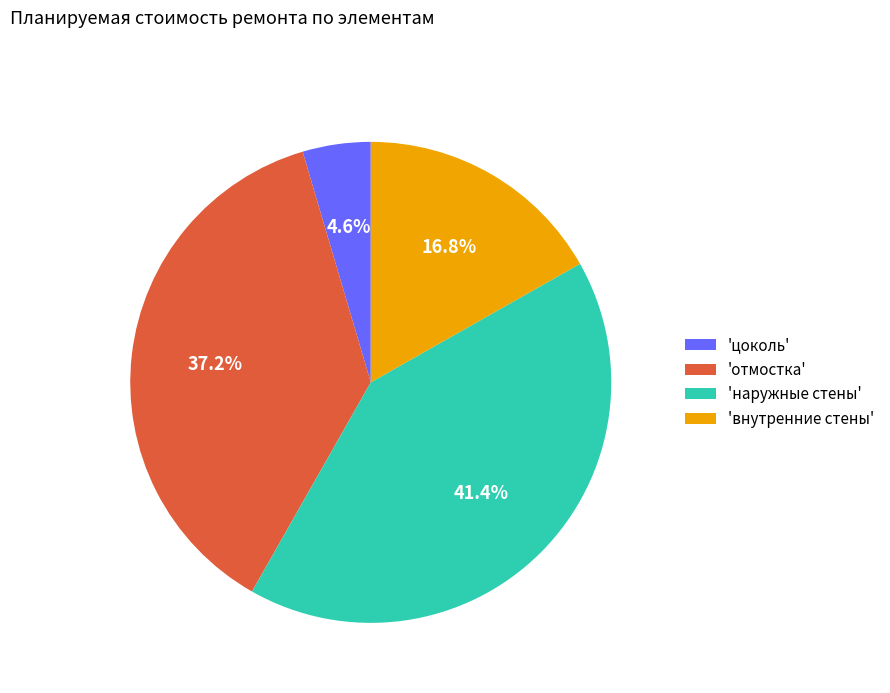

Count the number of slices in the pie.

4